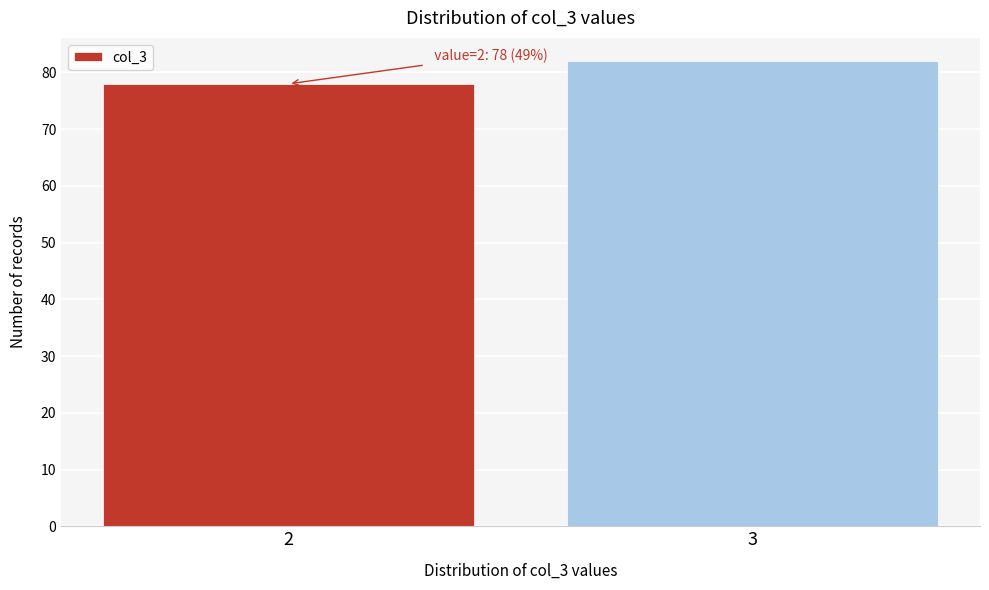

Reading right to left, transcribe all the data shown in this chart.

82	78